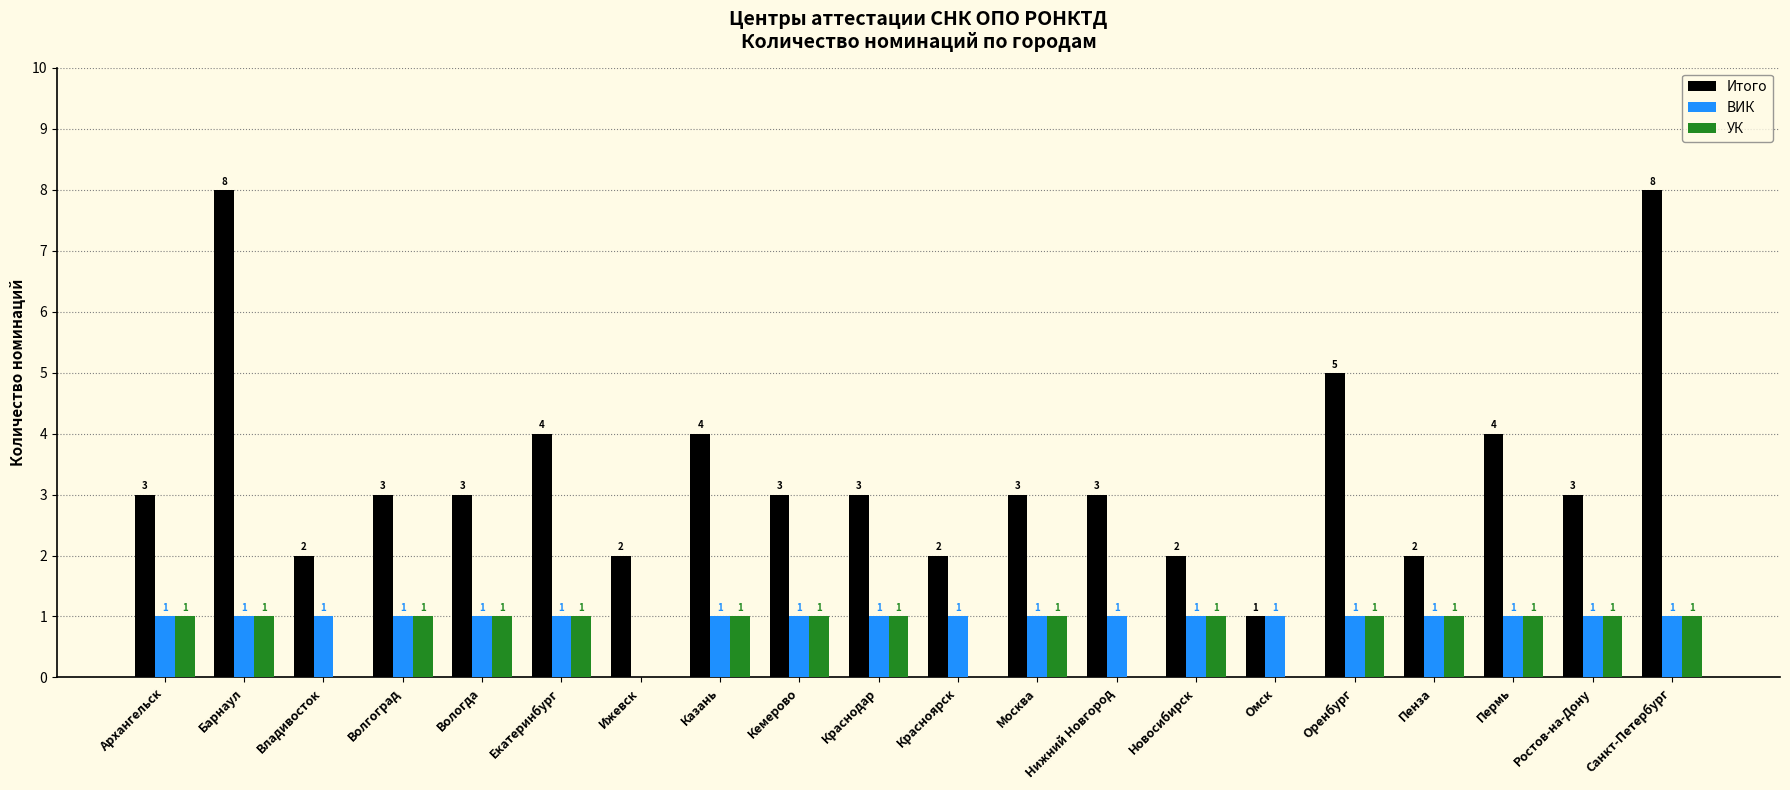

Is the value of ВИК at Новосибирск greater than the value of Итого at Вологда?

No